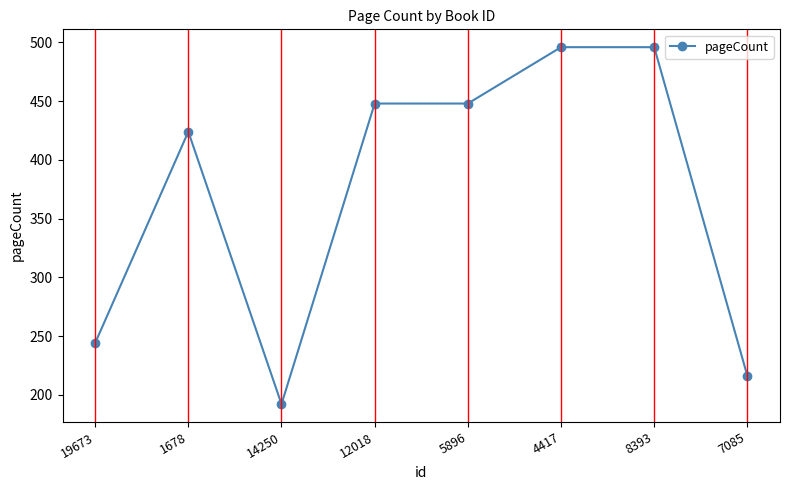

At which category does the data reach its first local valley?

14250